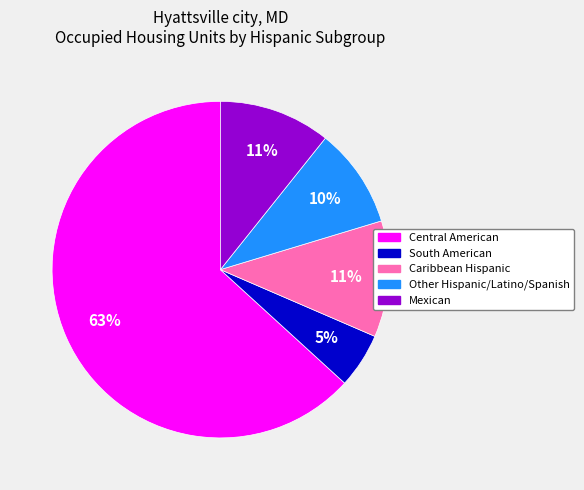

Is it true that Mexican is 11% of the pie?

True